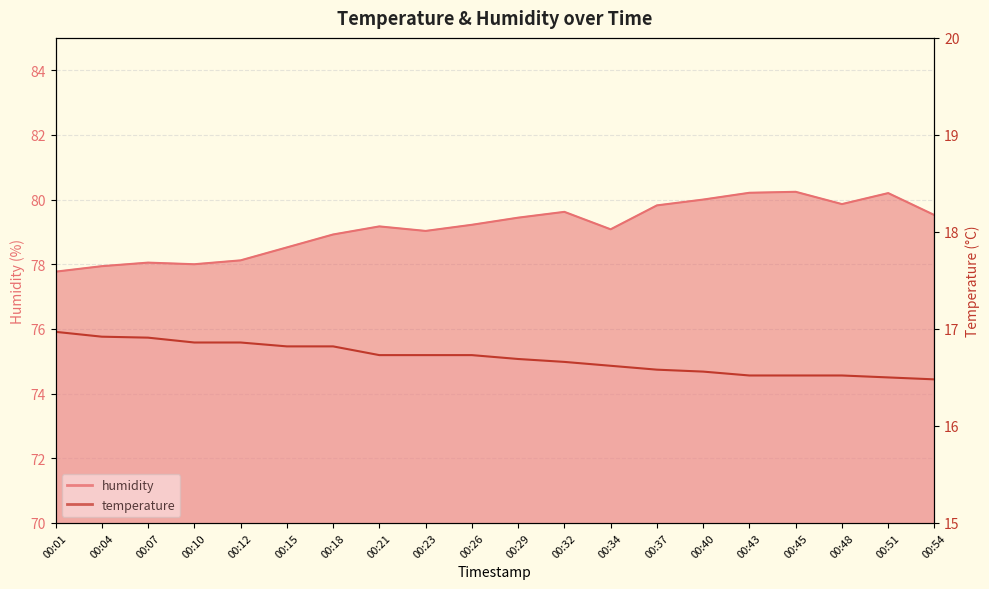

What are all the series names shown in the legend?

temperature, humidity